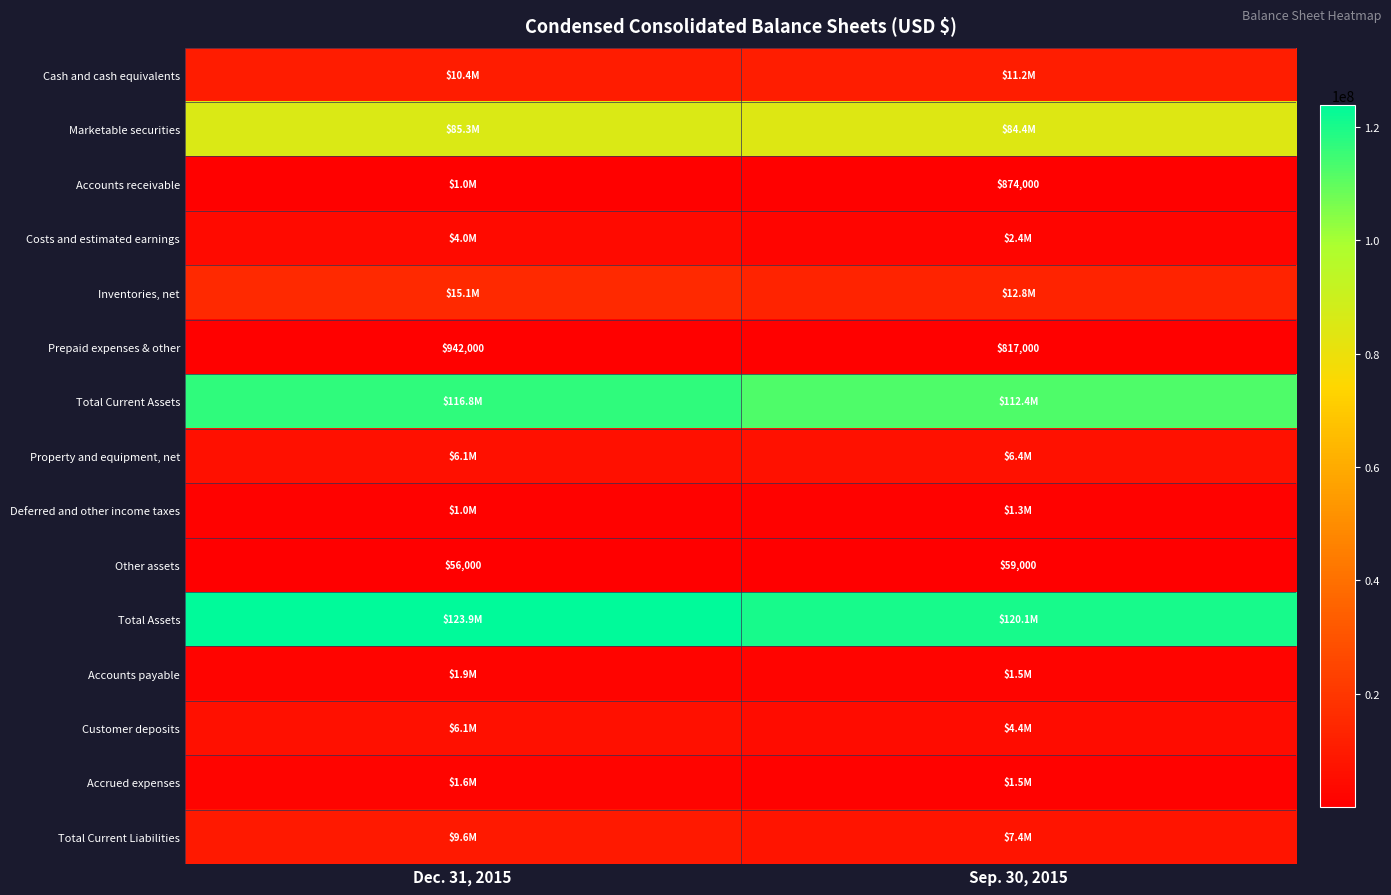

True or false: Prepaid expenses & other has a value of 255639 at Sep. 30, 2015.

False